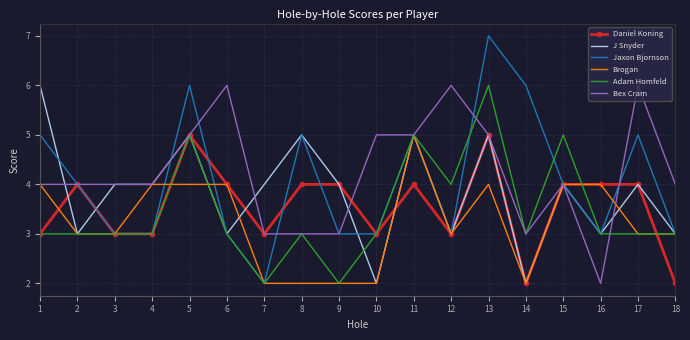

Where do J Snyder and Bex Cram first cross each other?

1 and 2